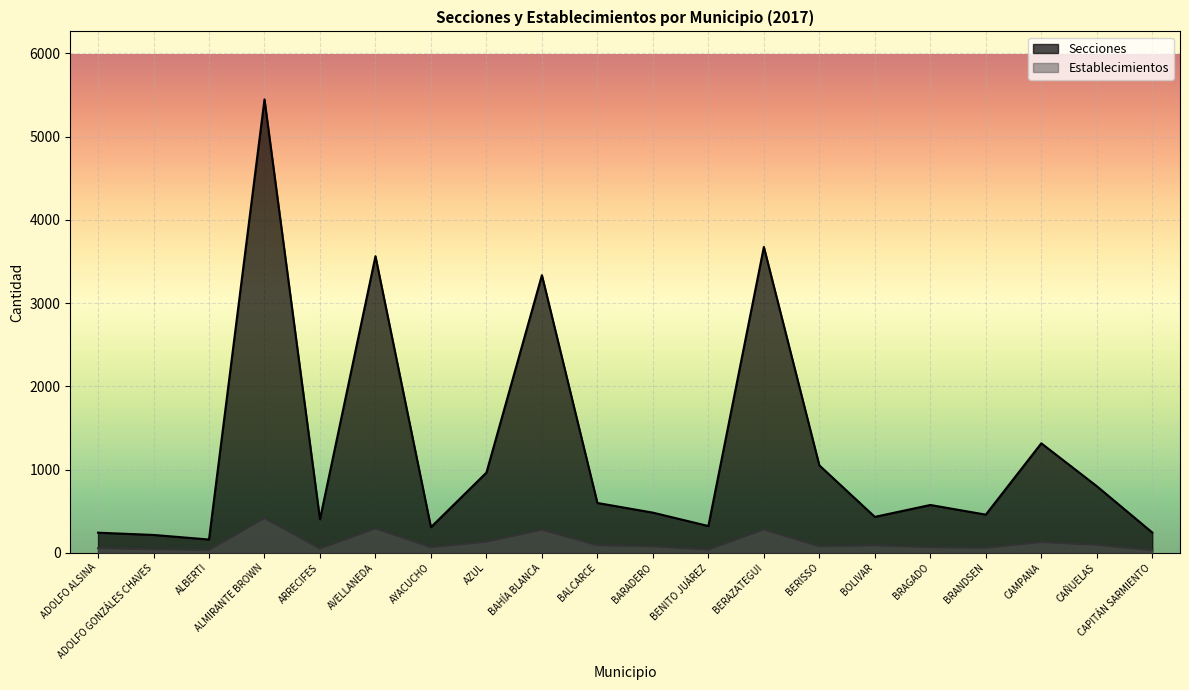

True or false: Establecimientos and Secciones intersect in this chart.

False